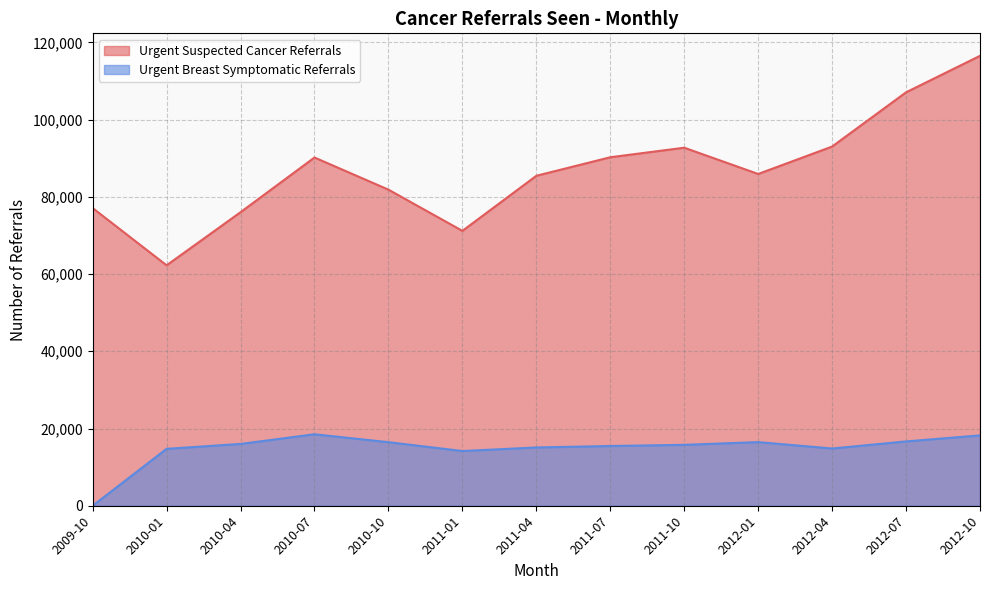

Rank the series by their maximum value, from highest to lowest.

Urgent Suspected Cancer Referrals, Urgent Breast Symptomatic Referrals